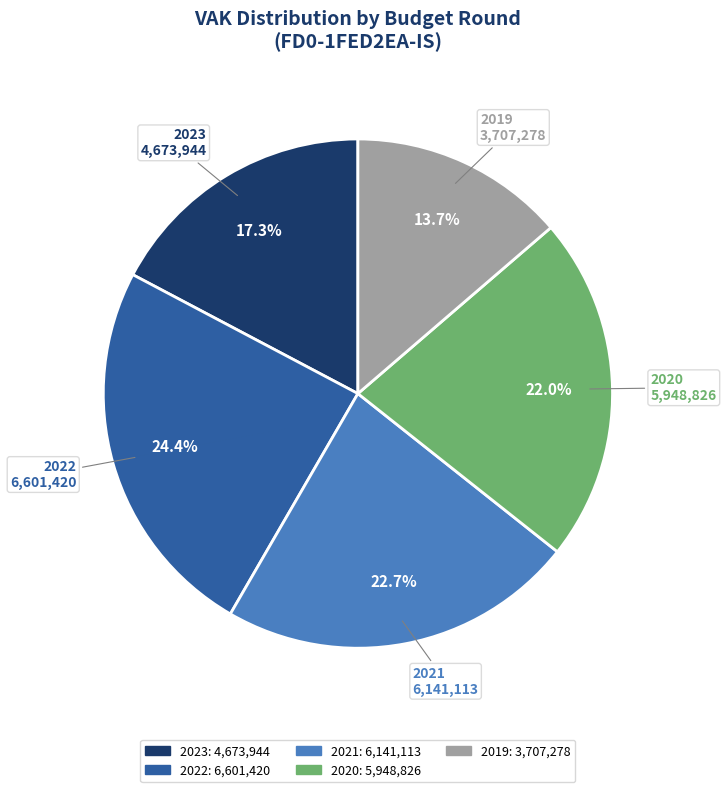

Is there any slice that represents more than half of the pie?

No